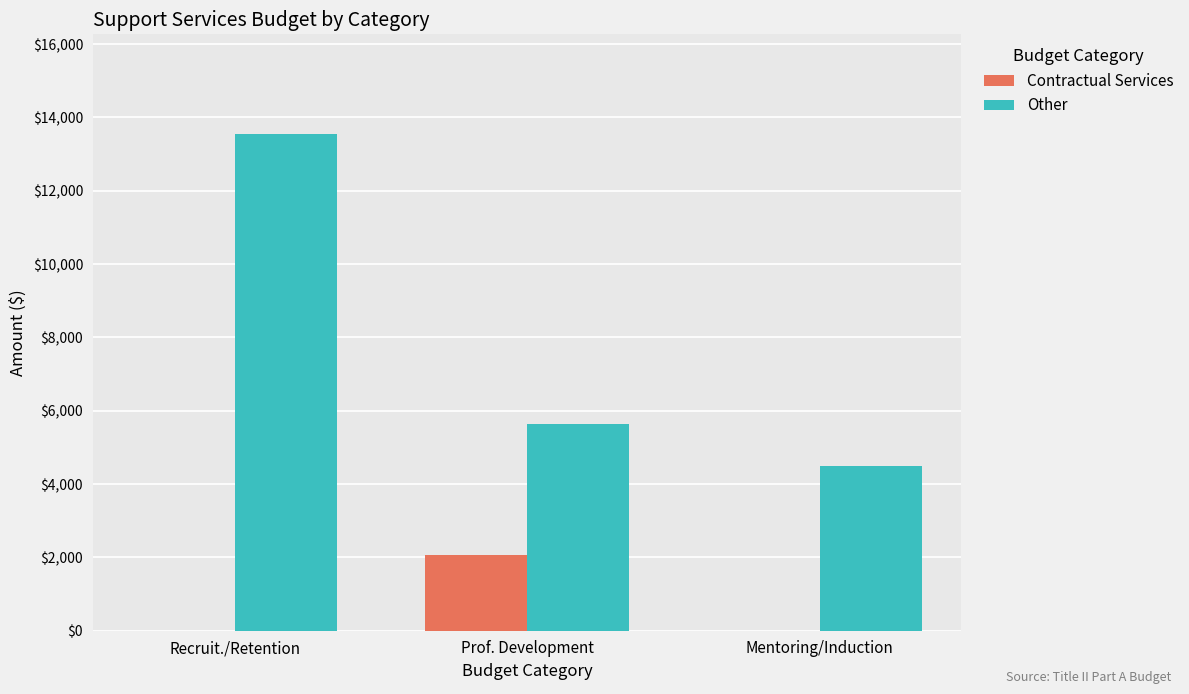

Are the bars horizontal?

No